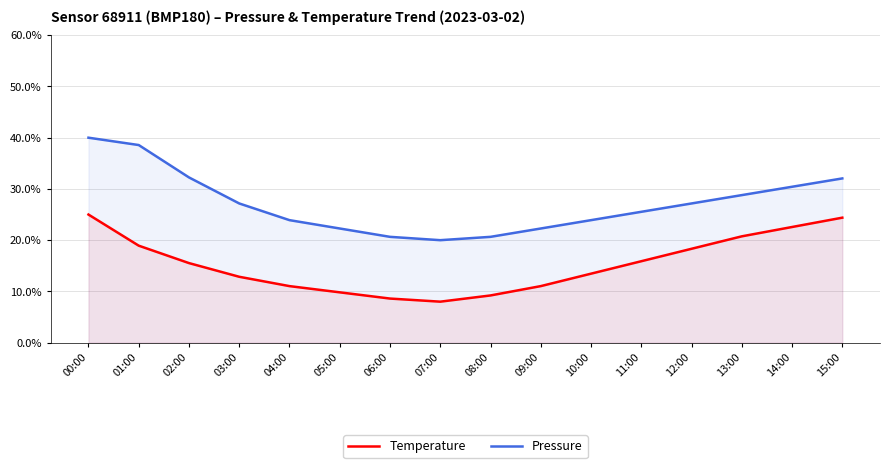

Does the chart display data point markers on the line(s)?

No